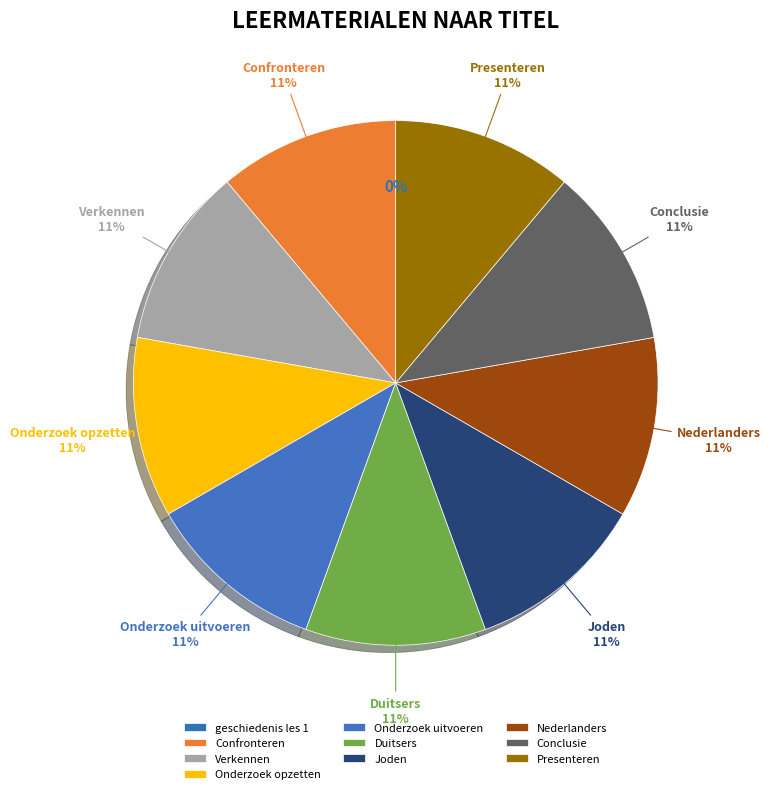

How many segments does this pie chart have?

10